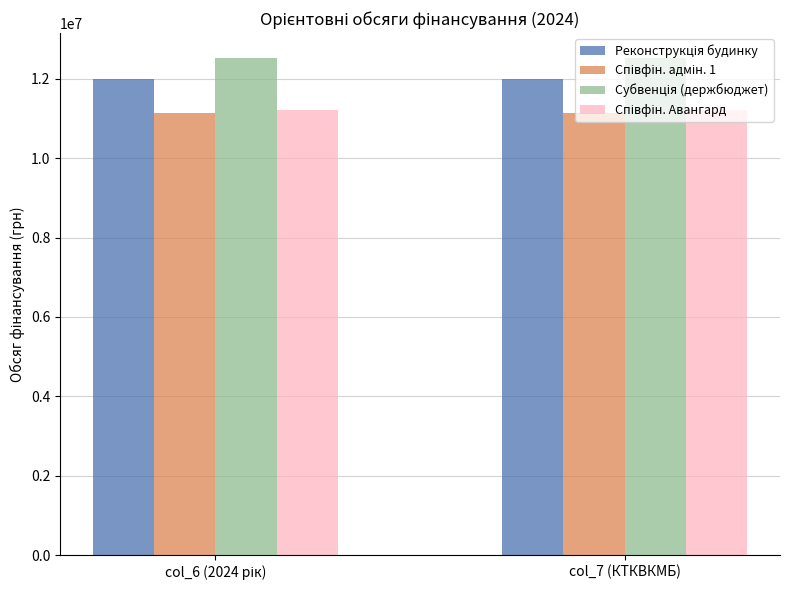

What is the total value across all series at col_7 (КТКВКМБ)?

46882574